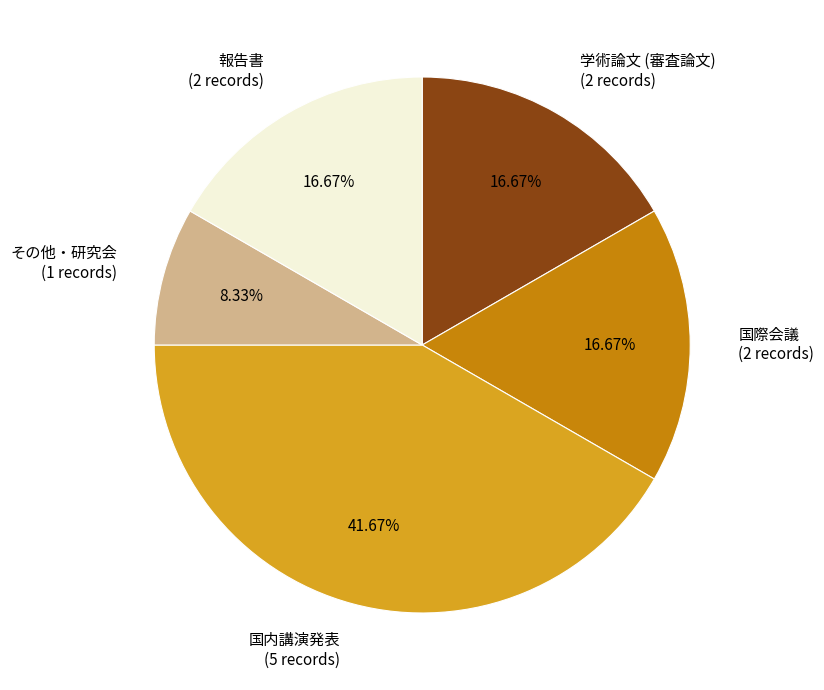

How many slices are in this pie chart?

5